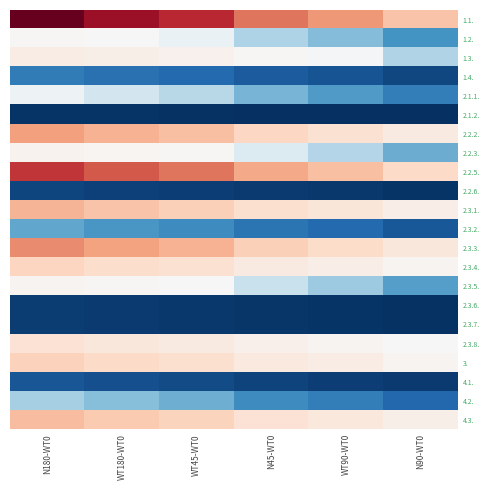

What is the spread (max minus min) of values at N45-WT0?

4.3